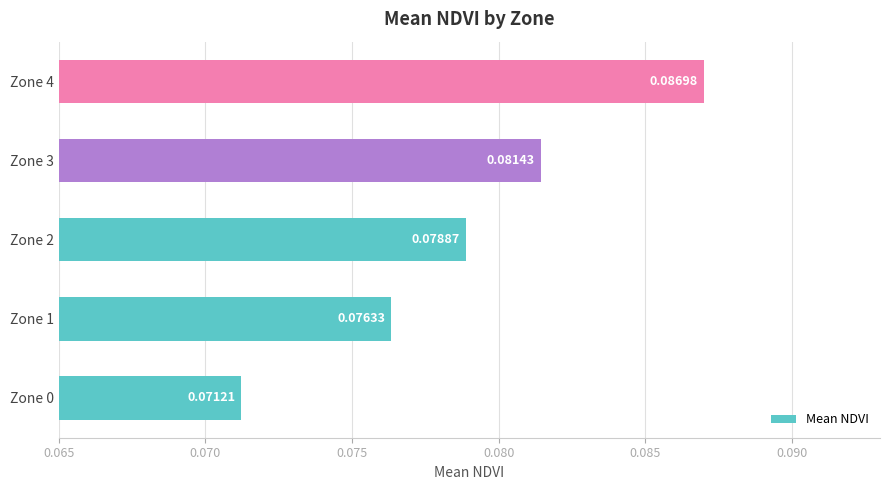

Which has a higher value, Zone 0 or Zone 1?

Zone 1